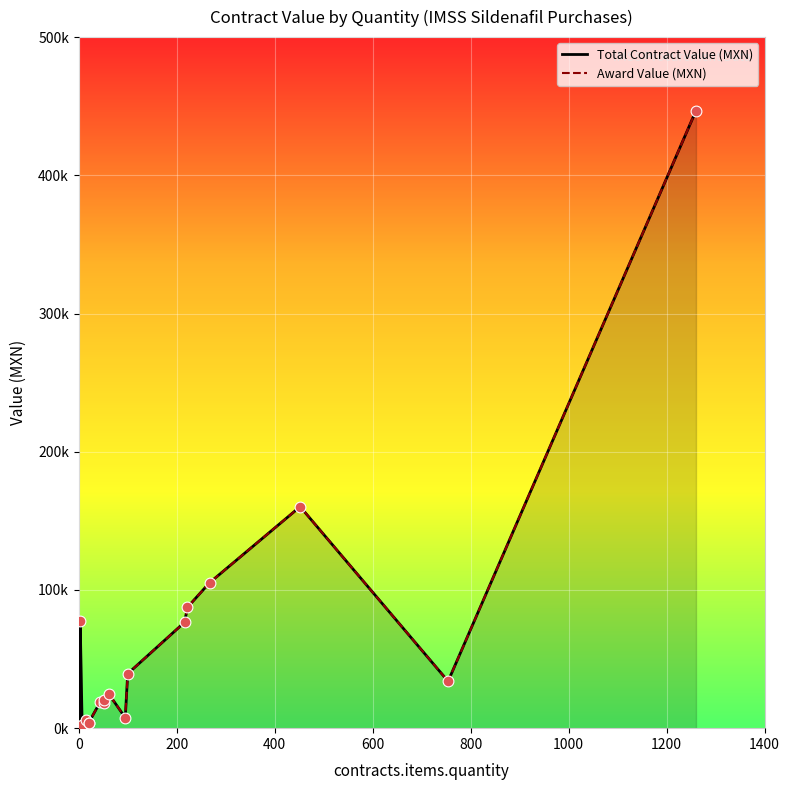

At how many categories does at least one series exceed 404401?

1